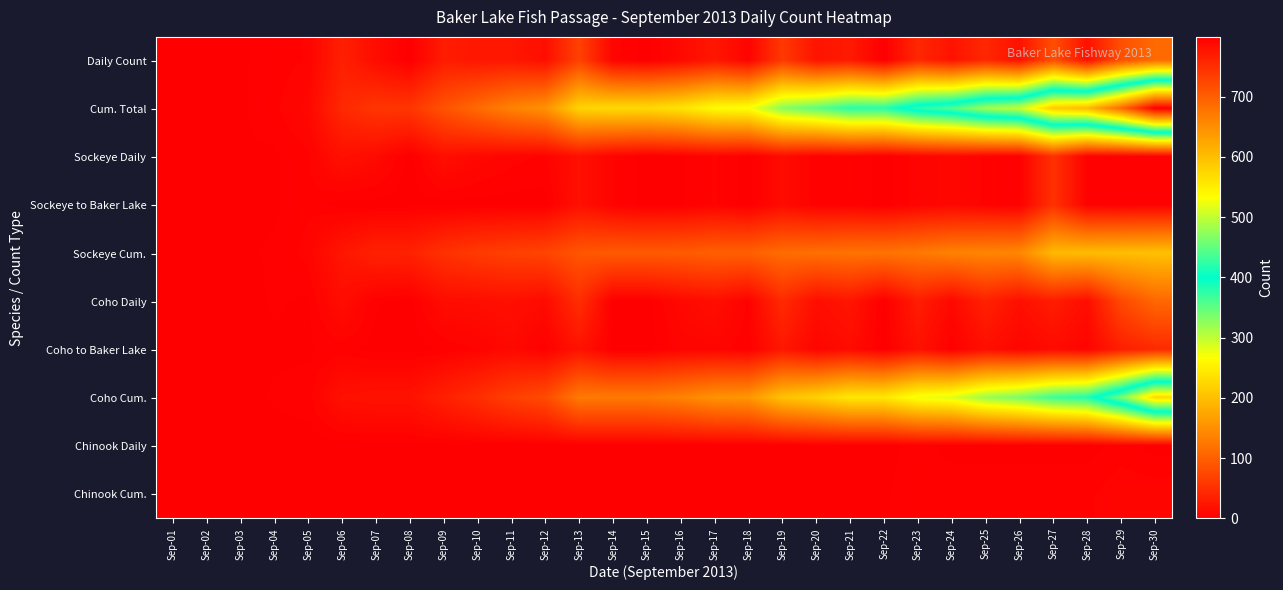

At Sep-06, list the series in order from largest to smallest.

Cum. Total, Daily Count, Sockeye Cum., Sockeye Daily, Coho Cum., Coho Daily, Coho to Baker Lake, Sockeye to Baker Lake, Chinook Daily, Chinook Cum.